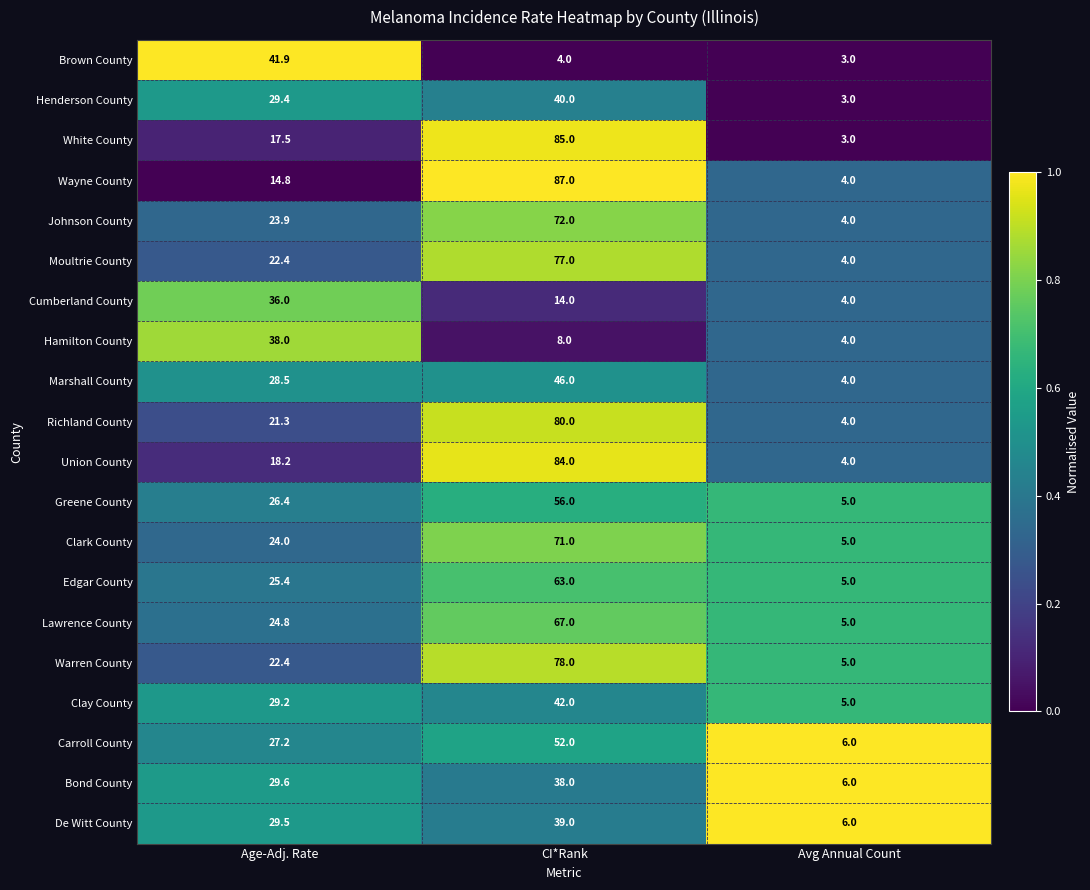

Rank the categories by Warren County value from lowest to highest.

Avg Annual Count, Age-Adj. Rate, CI*Rank